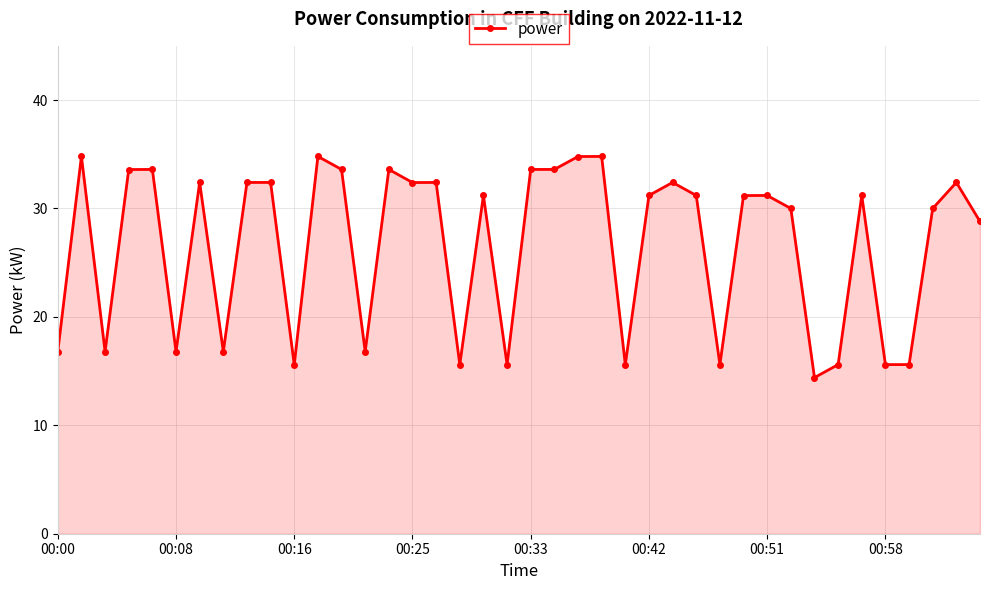

What is the value of the 28th point from the left?

31.2